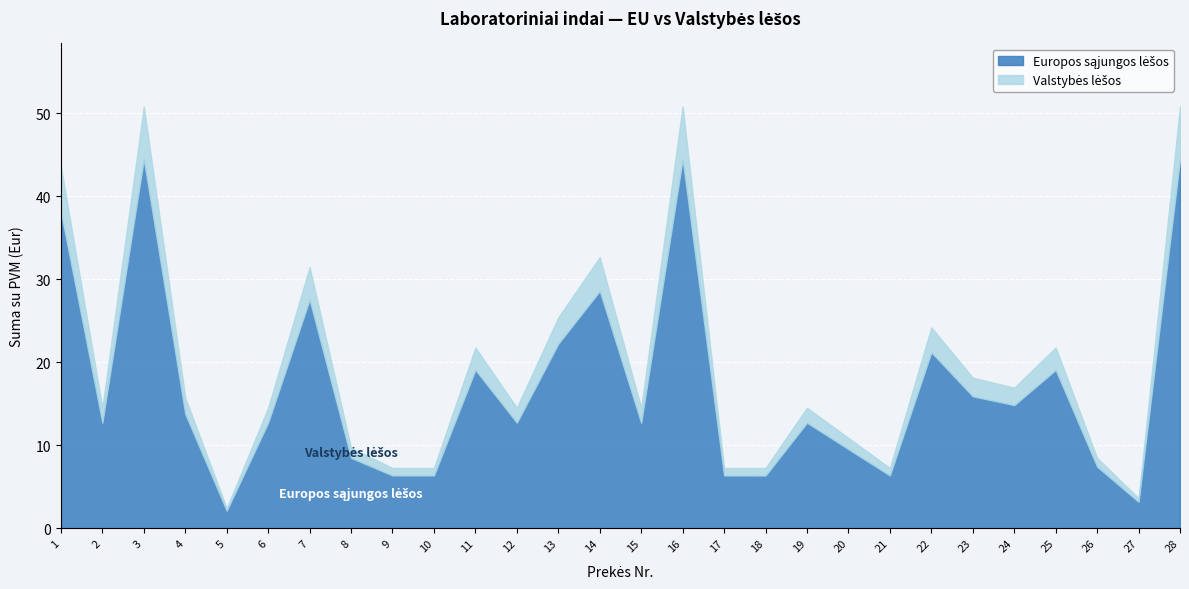

What is the difference between the second highest and minimum values in the Europos sajungos lesos series?

42.3